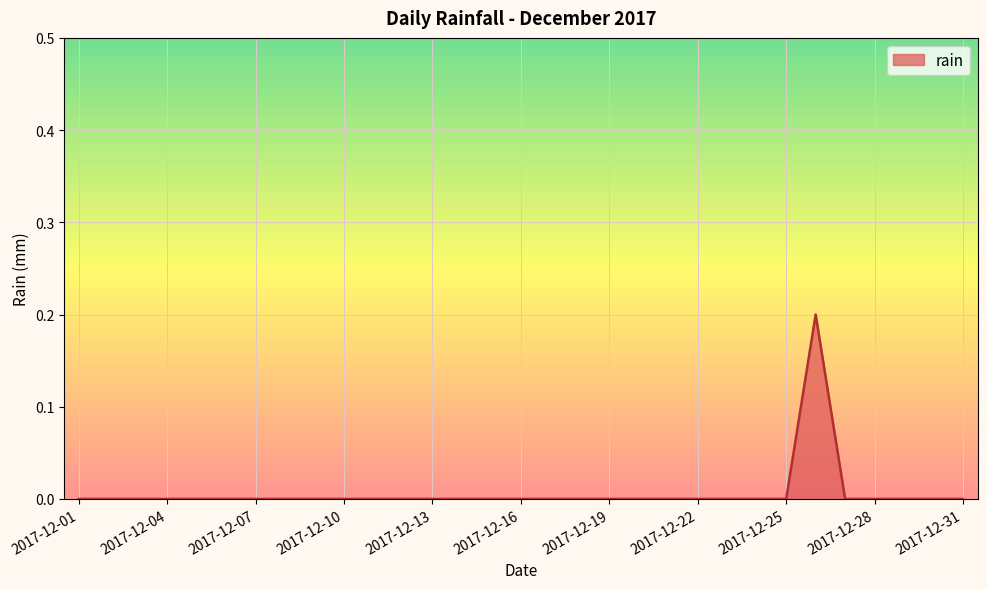

Which category has the lowest value across all series?

2017-12-01